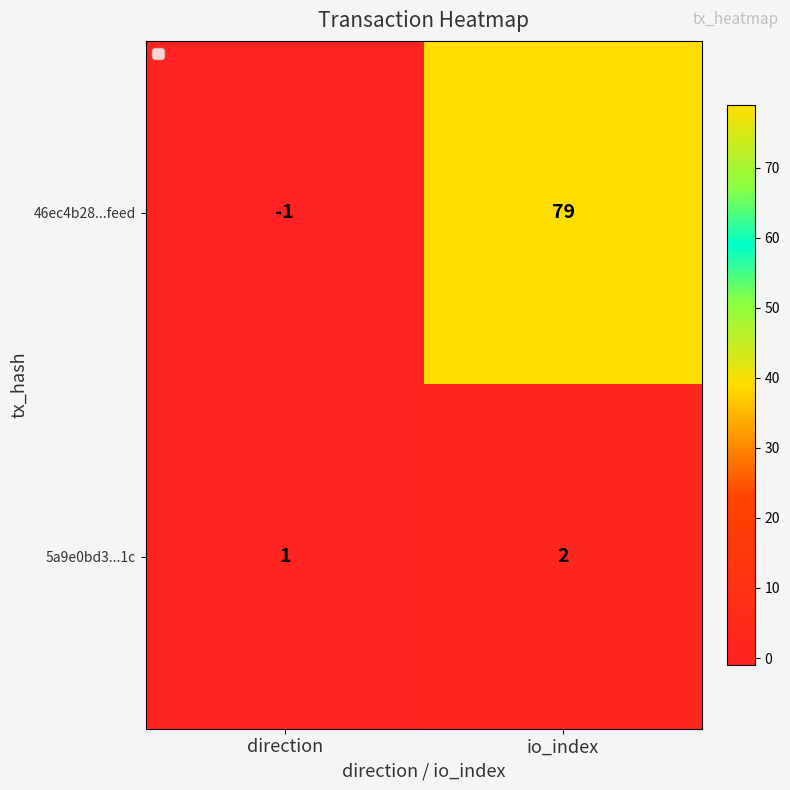

Reading left to right, extract all data points from this chart.

46ec4b28...feed: direction=-1	io_index=79
5a9e0bd3...1c: direction=1	io_index=2